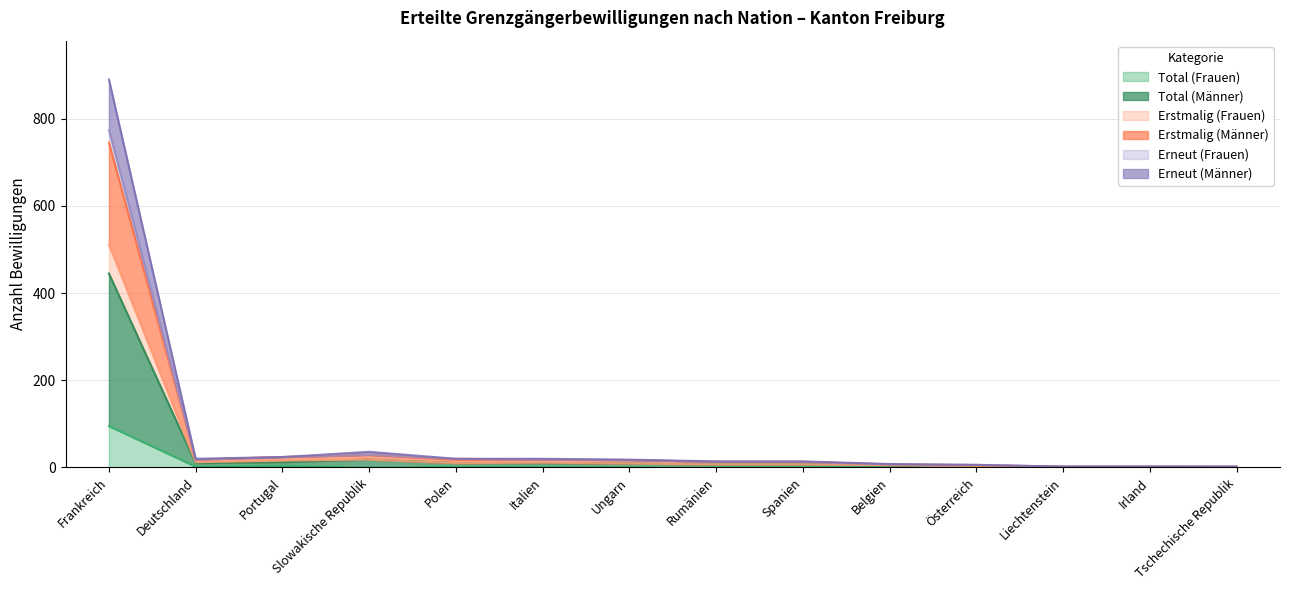

What is the maximum value for Total (Frauen)?

95